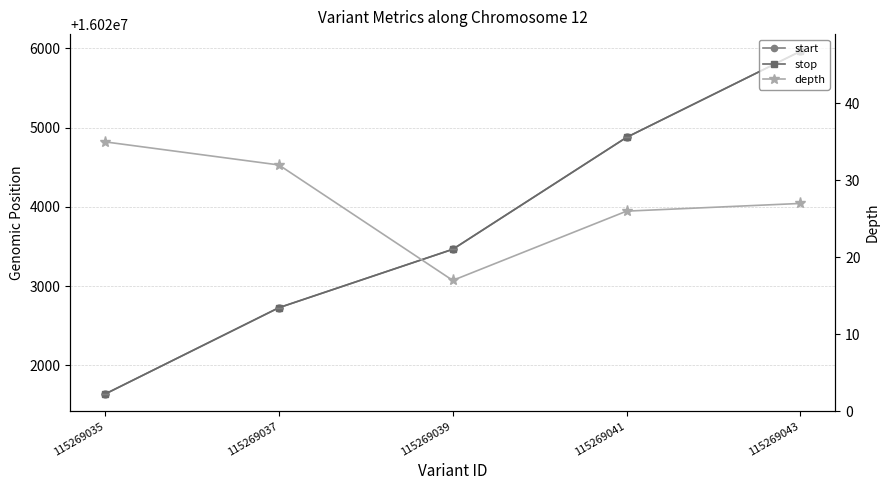

How many data points in stop are above 16023465?

2